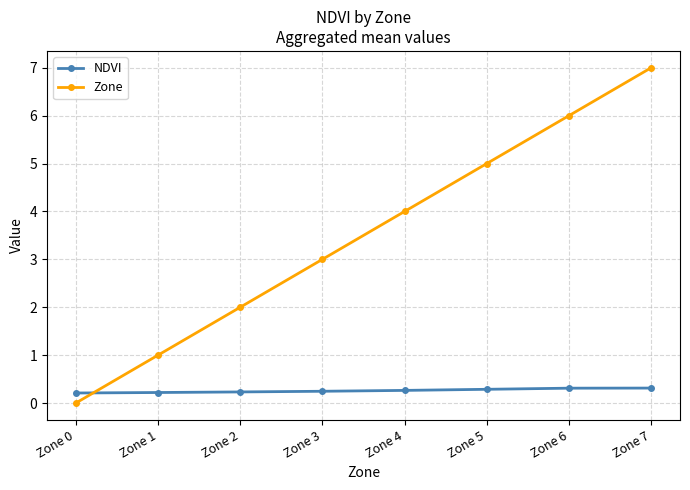

How many data points does each series have?

8